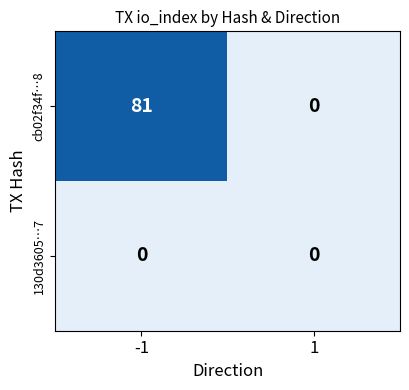

Count the number of data series in this chart.

2